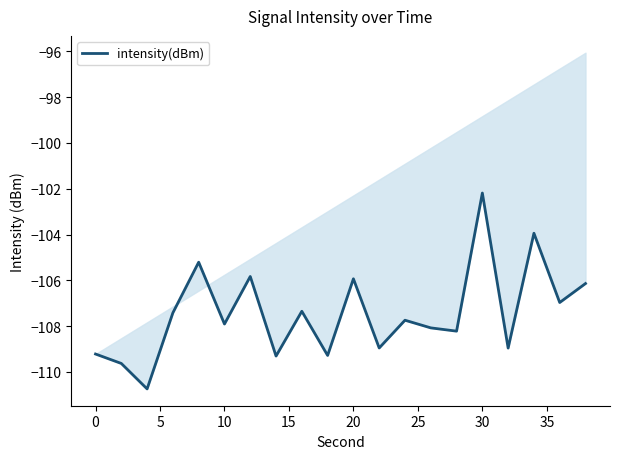

Is it true that the value at 10 is -183.7?

False